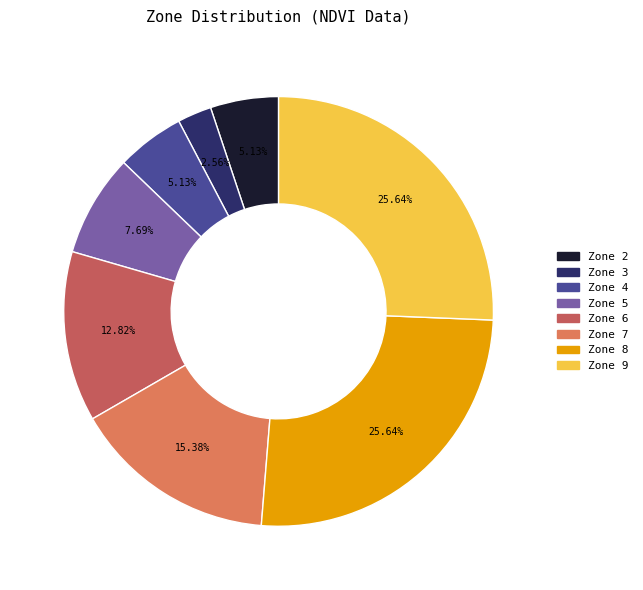

Is there a majority slice in this chart?

No